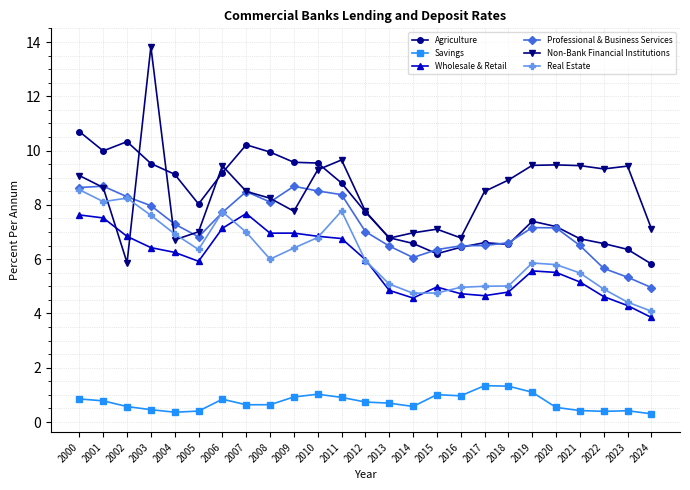

The value of Real Estate at 2004 is 6.9. True or false?

True